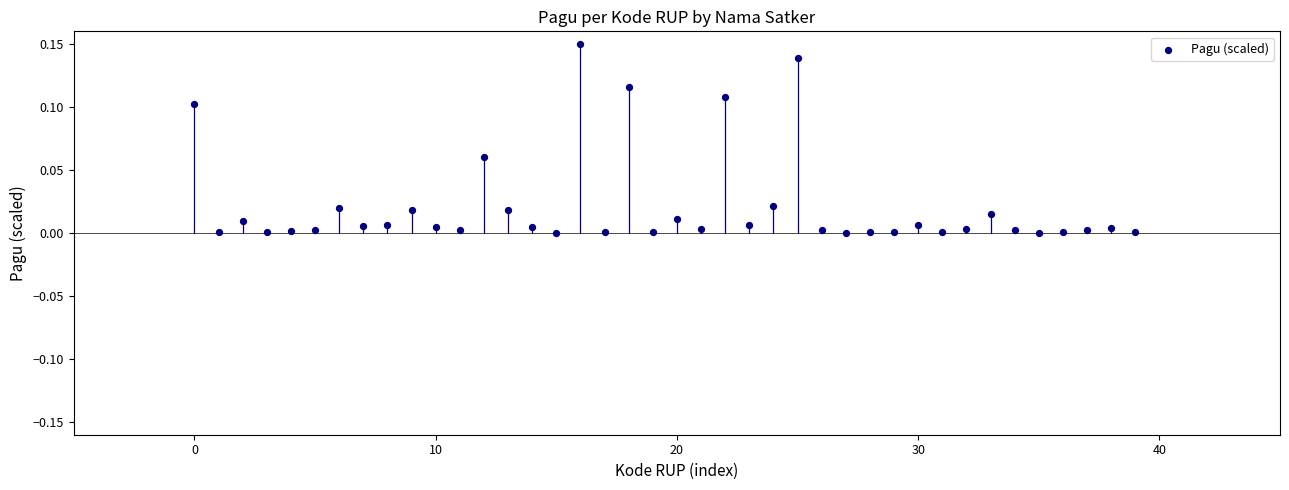

How many data points are displayed?

40